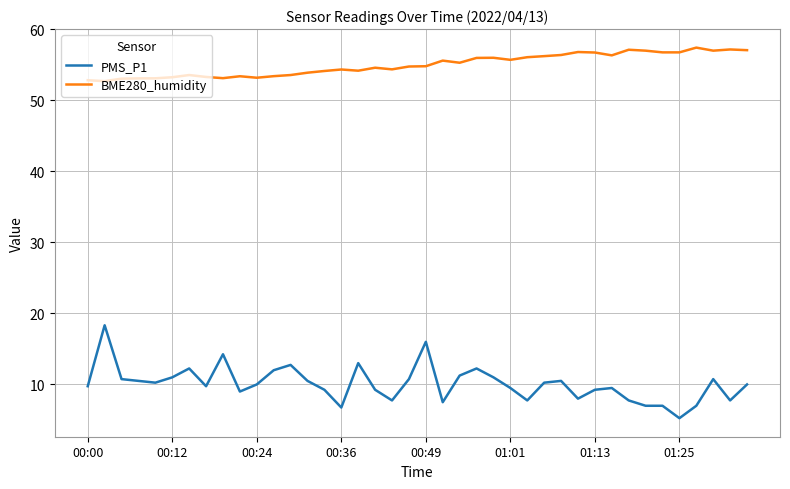

True or false: PMS_P1 and BME280_humidity cross at least once.

False